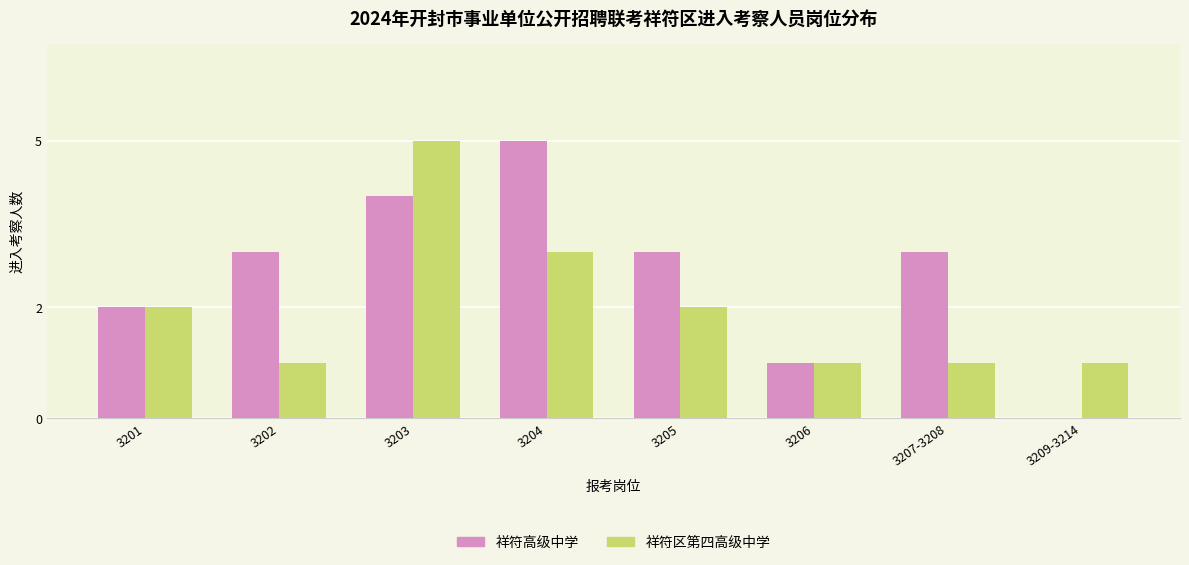

Read the 祥符高级中学 value at 3203.

4